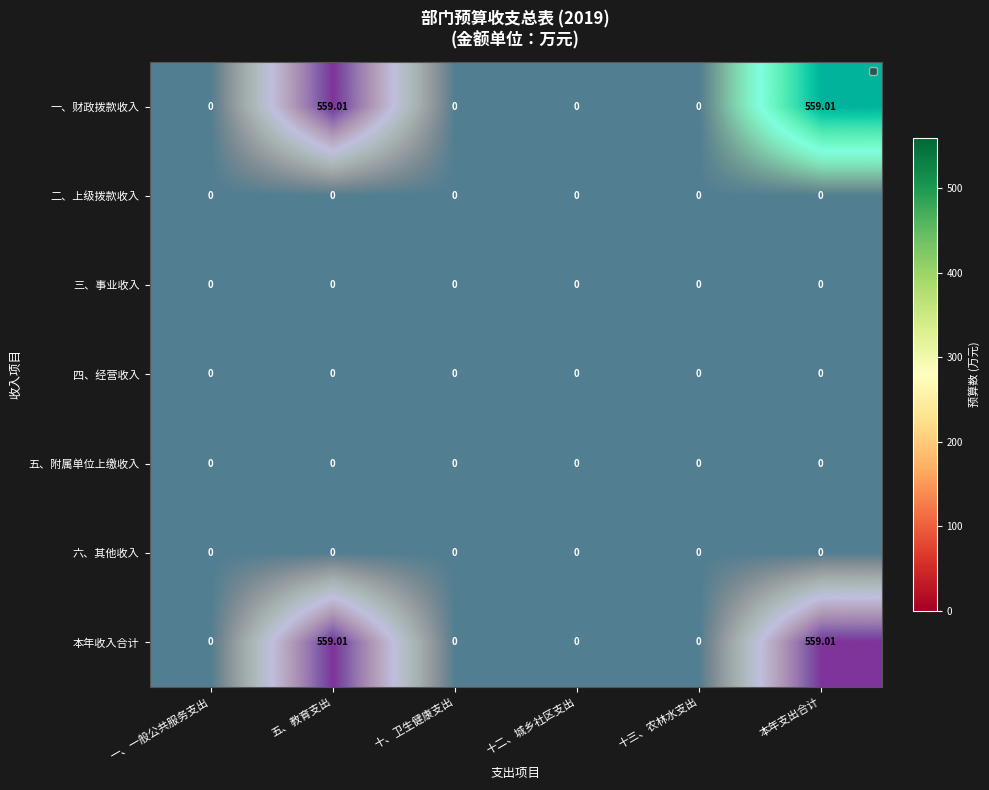

Where is 三、事业收入 nearest to the value 0?

一、一般公共服务支出